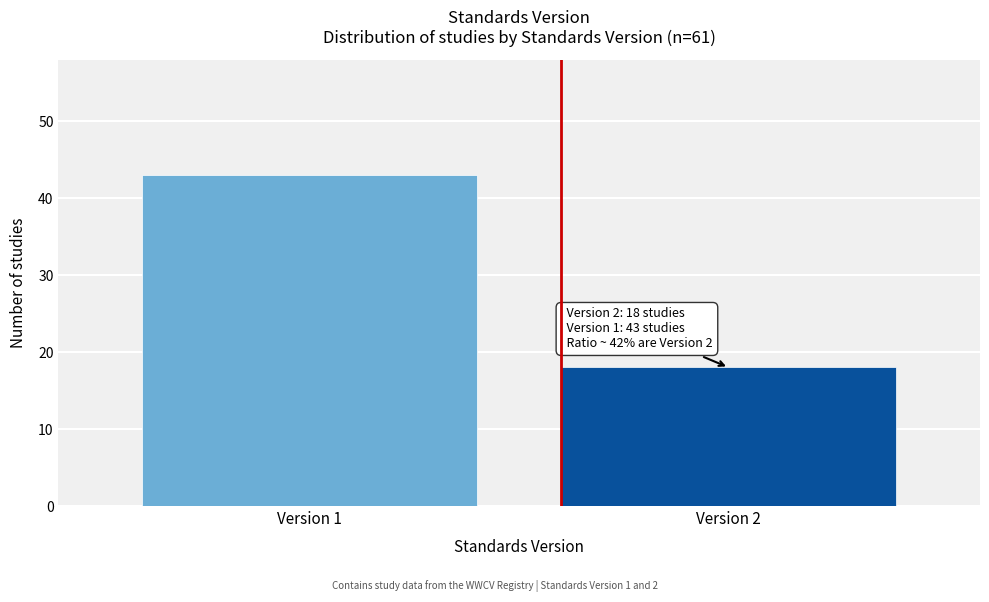

Reading left to right, transcribe all the data shown in this chart.

43	18